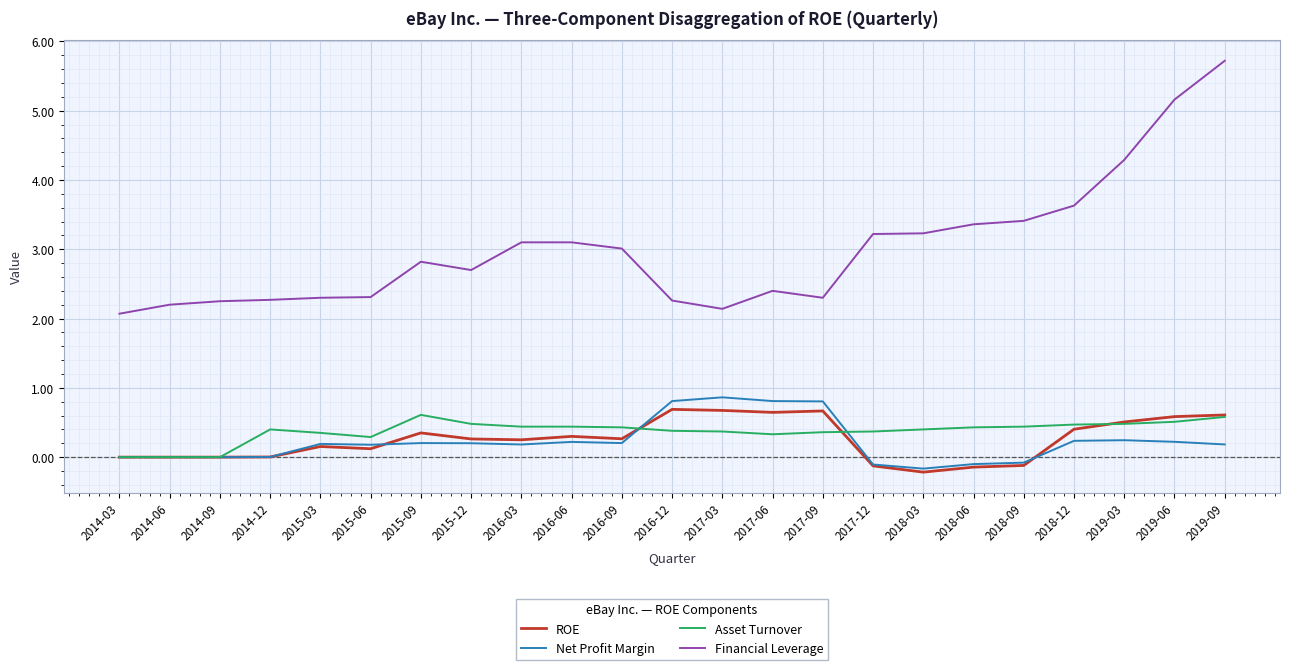

Count the number of data series in this chart.

4